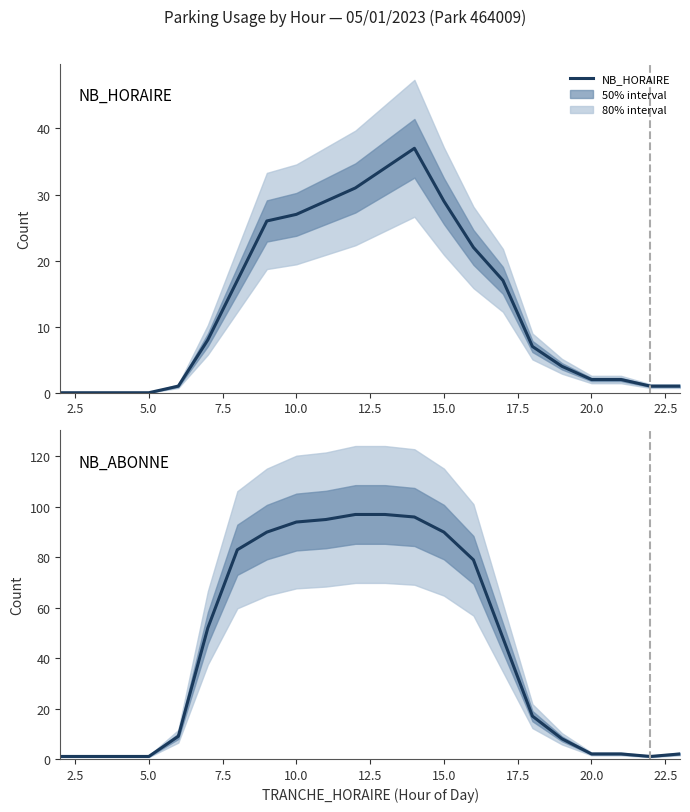

Does the chart have visible grid lines?

No